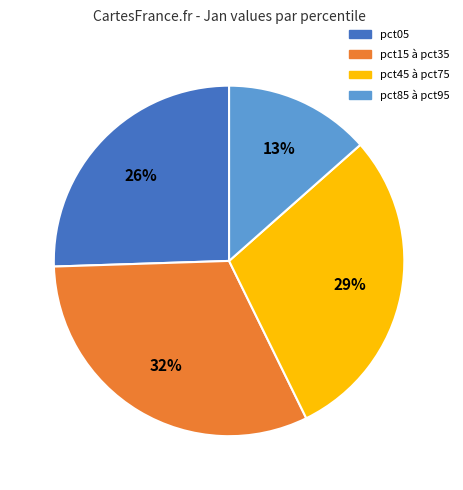

Is it true that pct85 à pct95 is 19% of the pie?

False